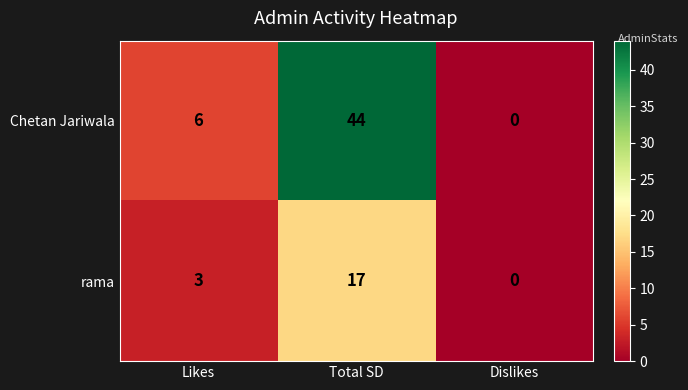

Which label corresponds to the largest value in the chart?

Total SD